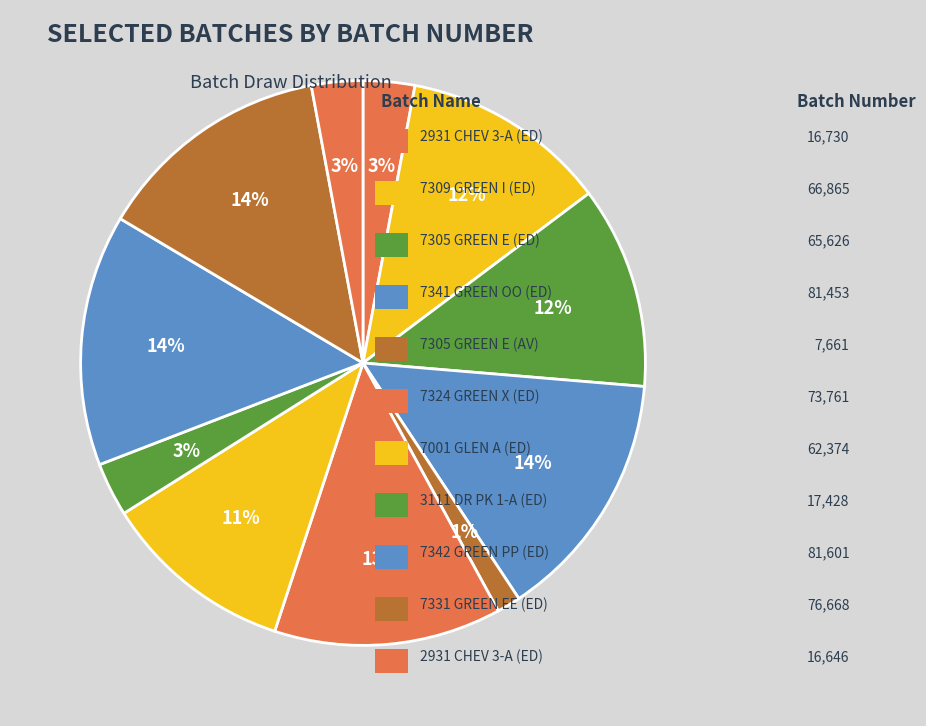

Count the number of slices in the pie.

11